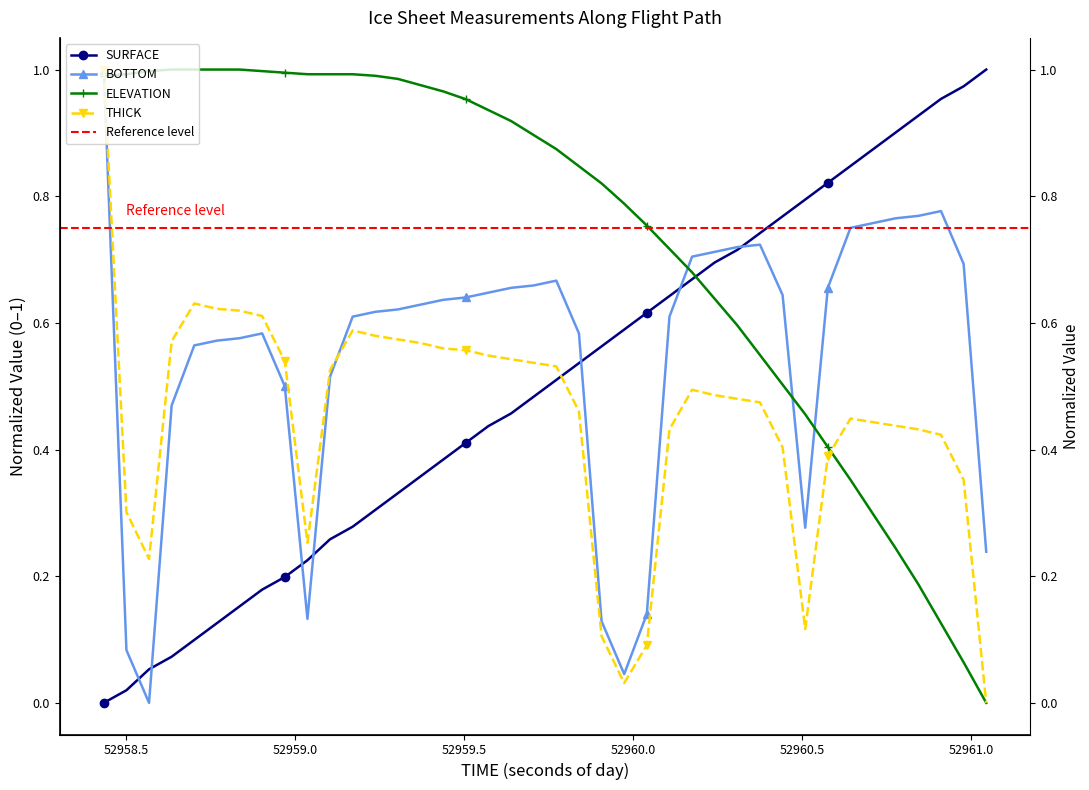

Is this an area chart (filled region under the line)?

No